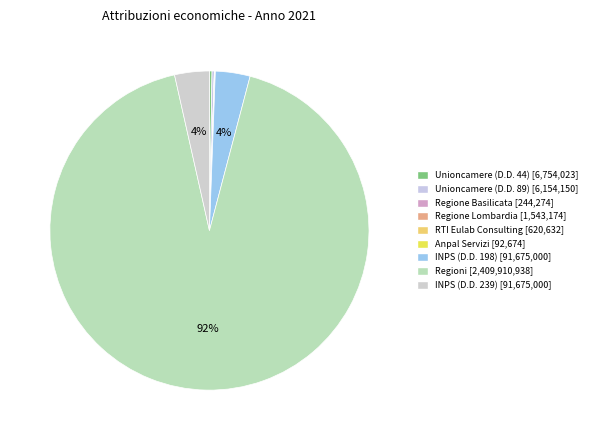

Which slice is the smallest?

Anpal Servizi